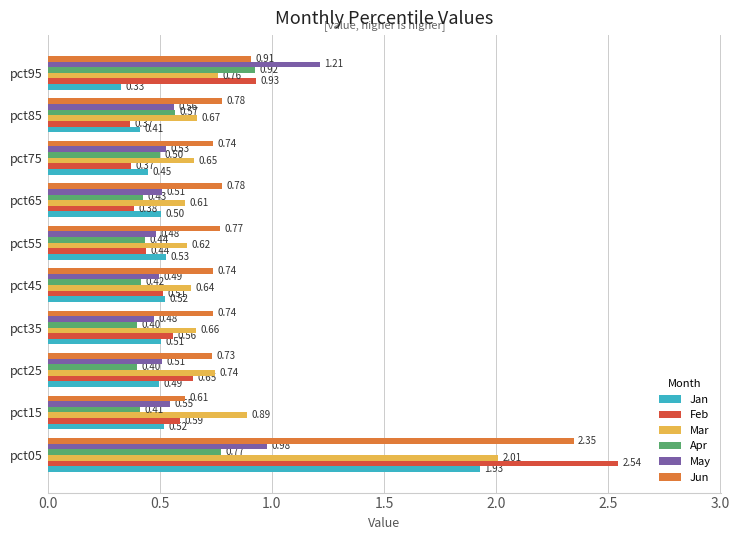

Rank the series by their maximum value, from highest to lowest.

Feb, Jun, Mar, Jan, May, Apr